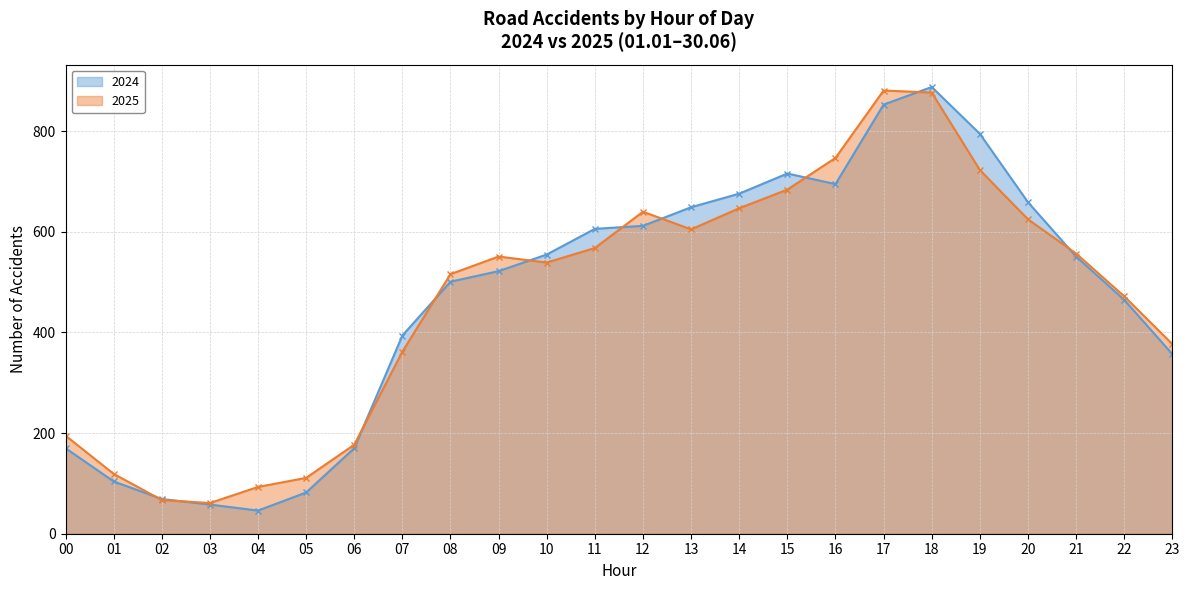

Reading left to right, what are all the values shown in this chart?

2024: 170	104	69	58	46	82	170	394	501	522	555	606	612	649	676	716	695	853	888	795	659	551	465	357
2025: 195	119	67	61	93	111	177	362	516	551	539	568	640	605	647	684	747	881	877	723	625	557	472	377